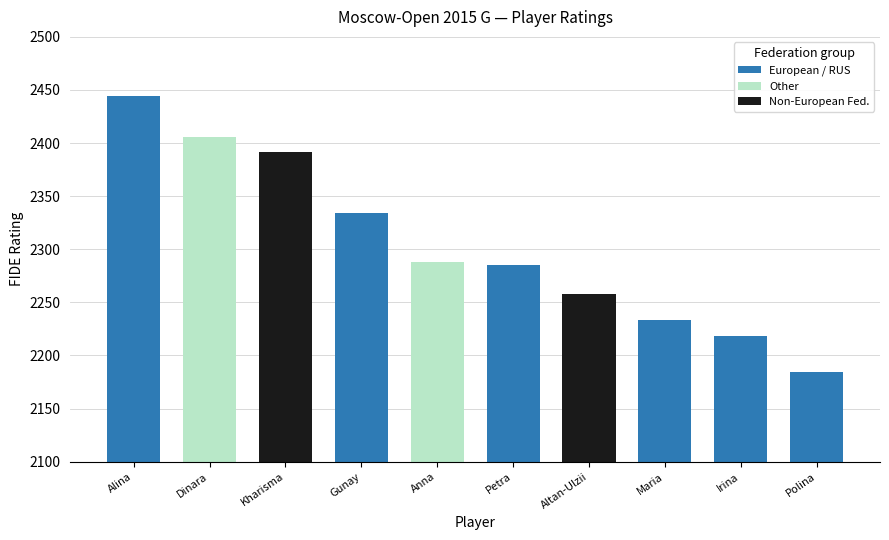

What is the average value?

2304